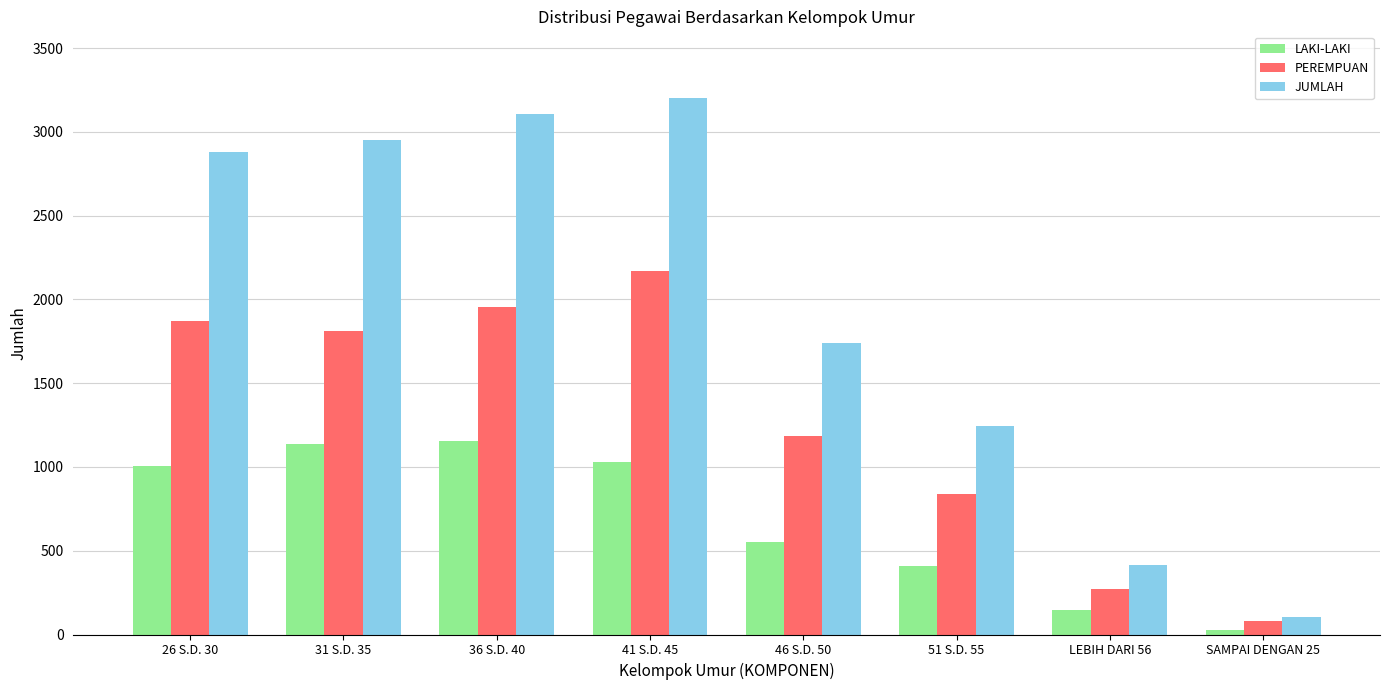

At which category is the sum across all series the highest?

41 S.D. 45